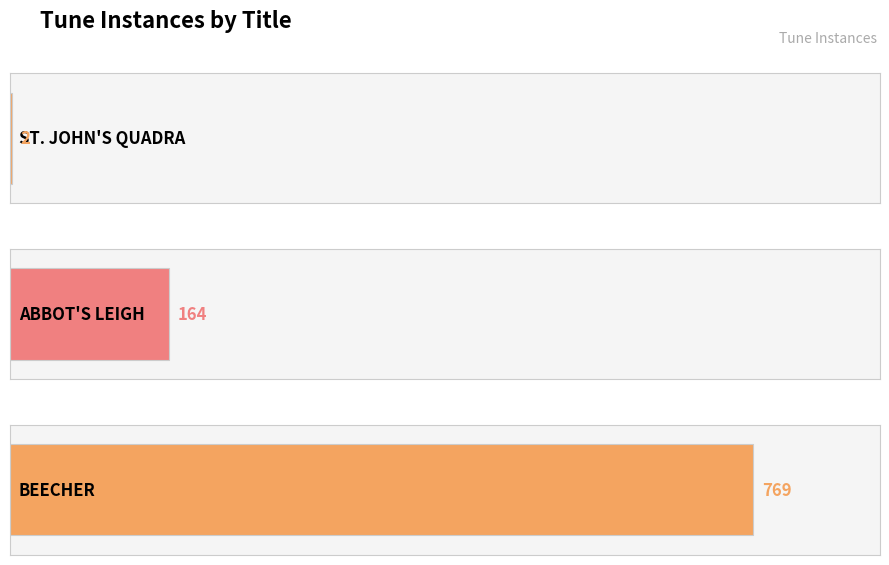

How many bars are there in total?

3